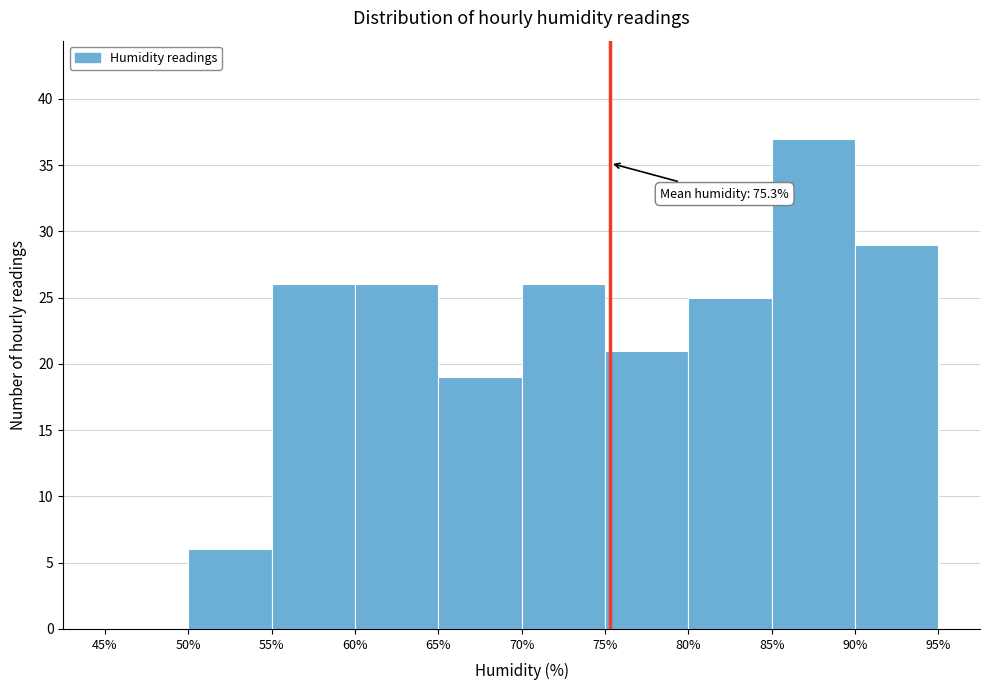

Over which range of the x-axis is the bar tallest?

85% to 90%